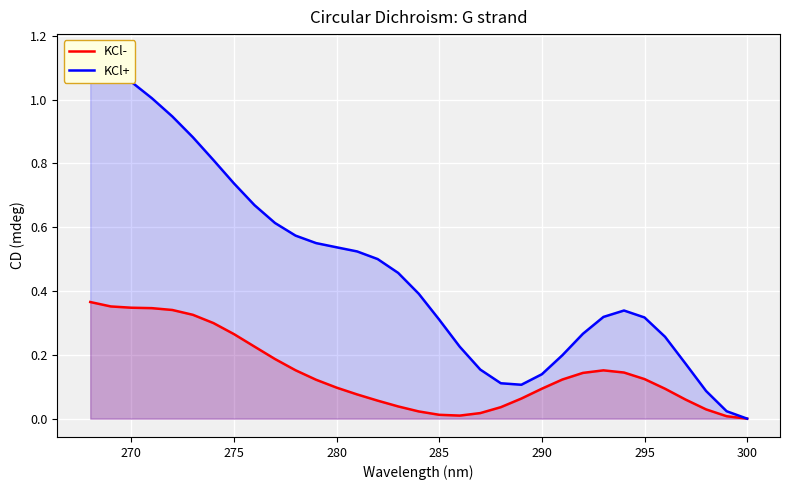

True or false: KCl+ has more than 0 points higher than both neighbors.

True